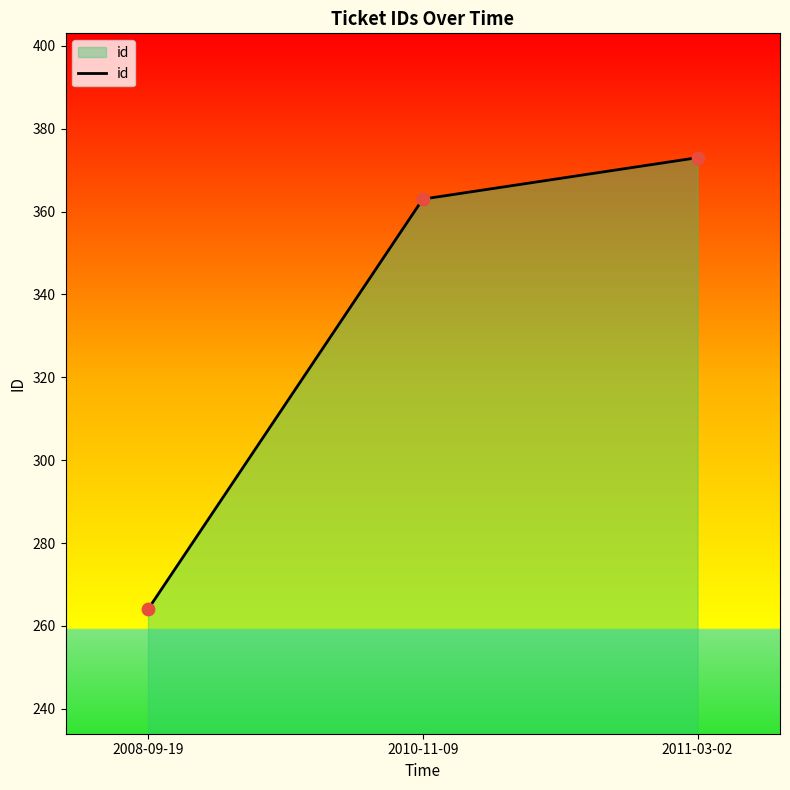

Between 2010-11-09 and 2008-09-19, which is larger?

2010-11-09